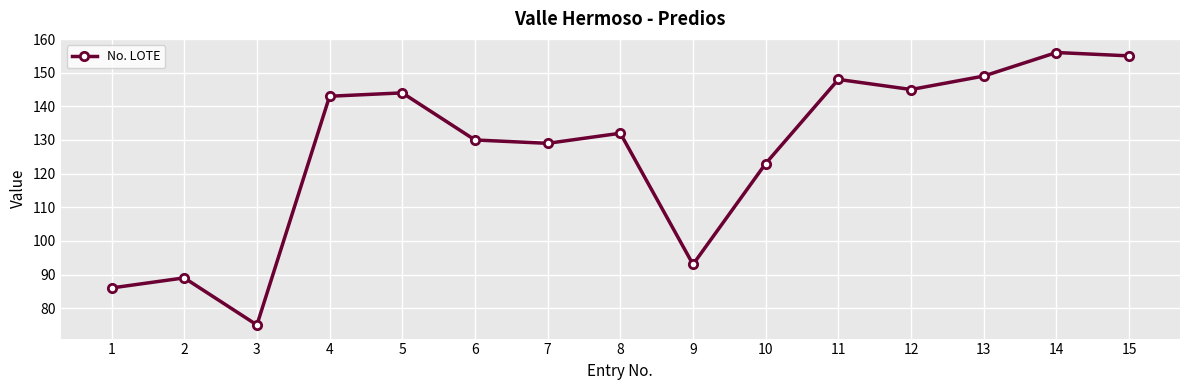

What value does the data have at 2?

89